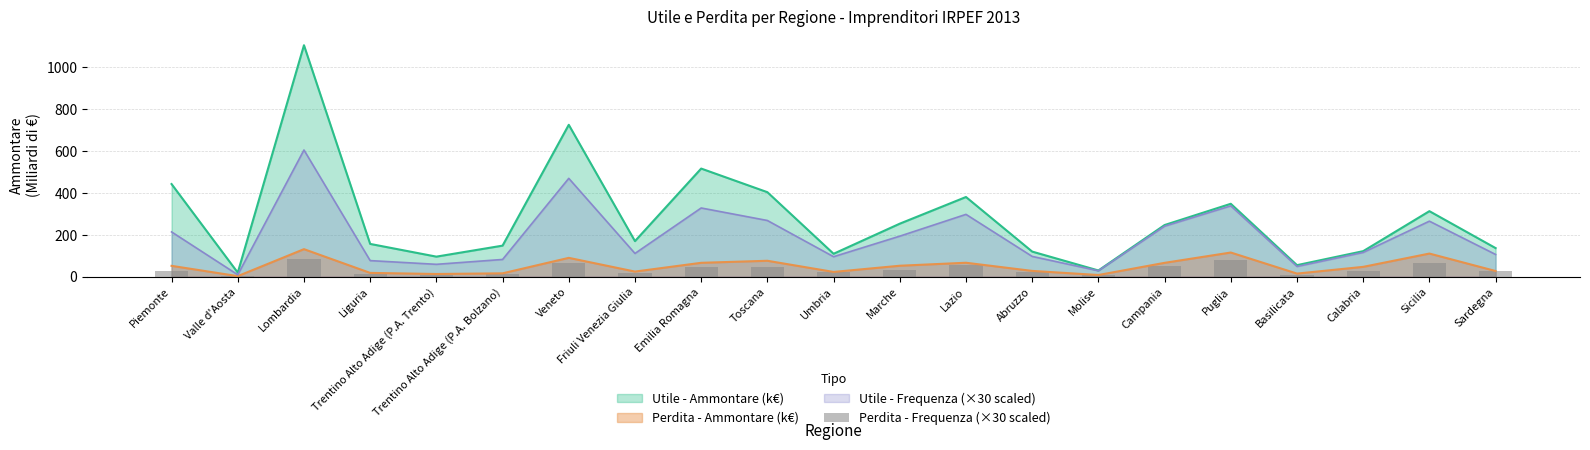

What is the smallest value displayed?

1.0